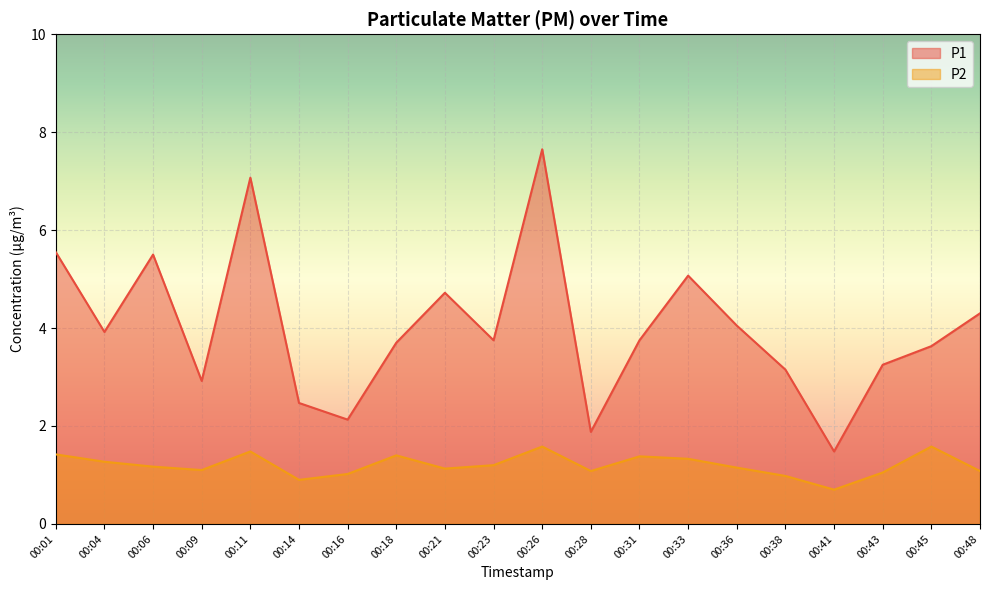

True or false: P2 and P1 cross at least once.

False